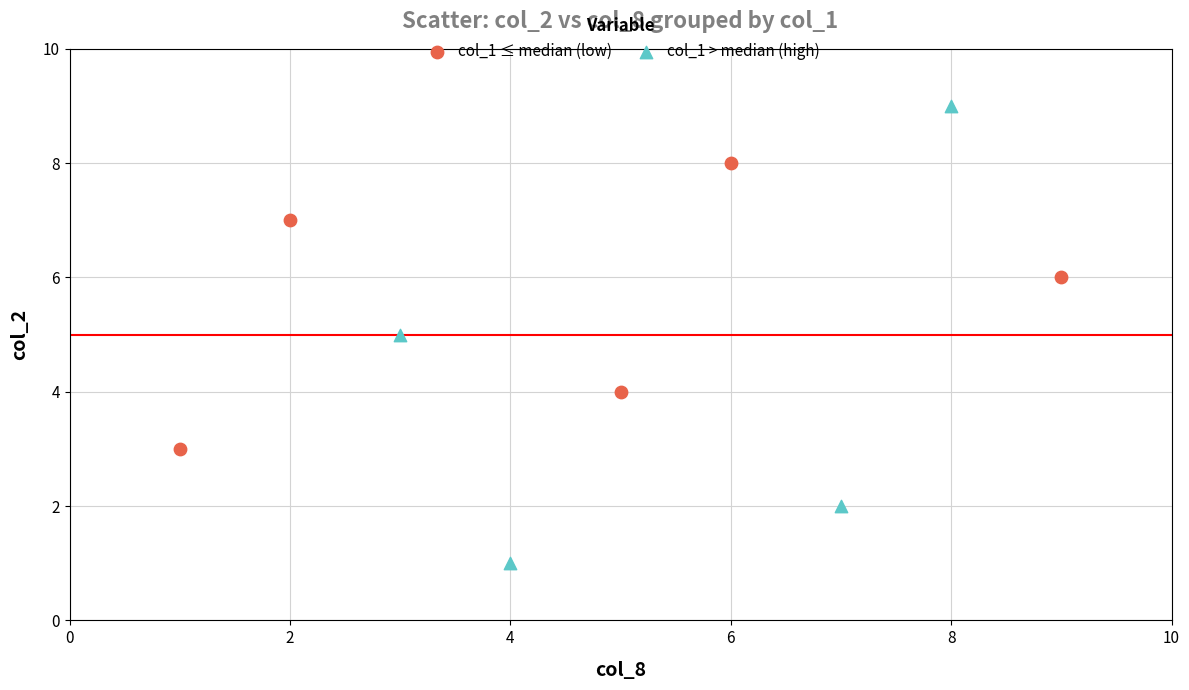

What are all the series names shown in the legend?

col_1 ≤ median (low), col_1 > median (high)